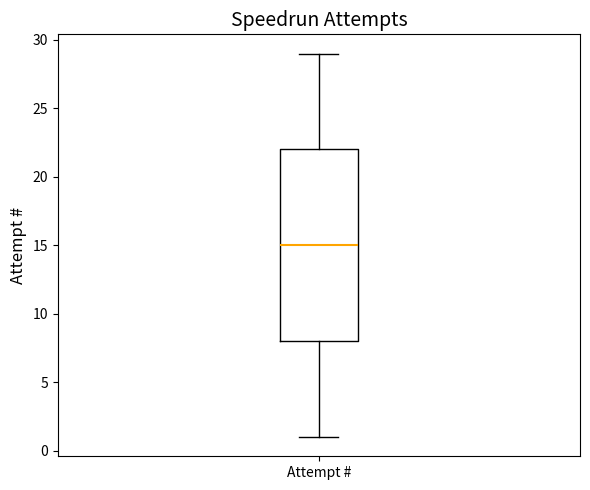

Where is the upper edge of the box for Attempt # on the y-axis? The values are not printed on the chart, so give them approximately, as read against the axis.

22